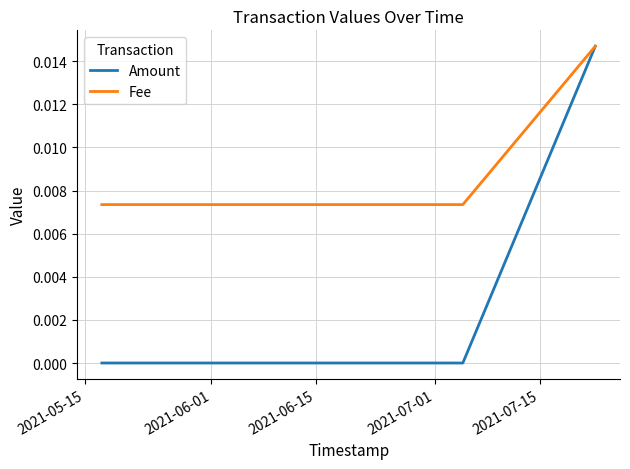

Which series has the largest range (max minus min)?

Amount